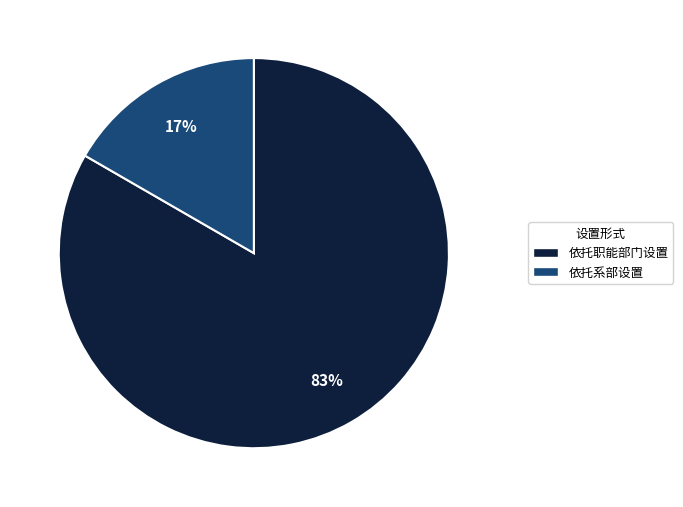

Which category accounts for the majority?

依托职能部门设置